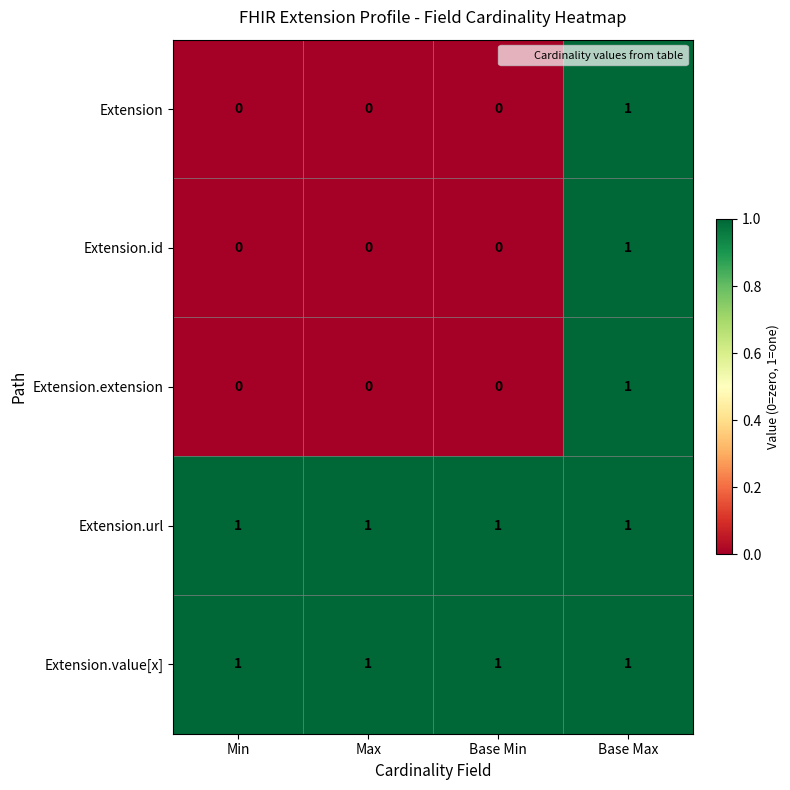

Reading left to right, extract all data points from this chart.

Extension: Min=0	Max=0	Base Min=0	Base Max=1
Extension.id: Min=0	Max=0	Base Min=0	Base Max=1
Extension.extension: Min=0	Max=0	Base Min=0	Base Max=1
Extension.url: Min=1	Max=1	Base Min=1	Base Max=1
Extension.value[x]: Min=1	Max=1	Base Min=1	Base Max=1